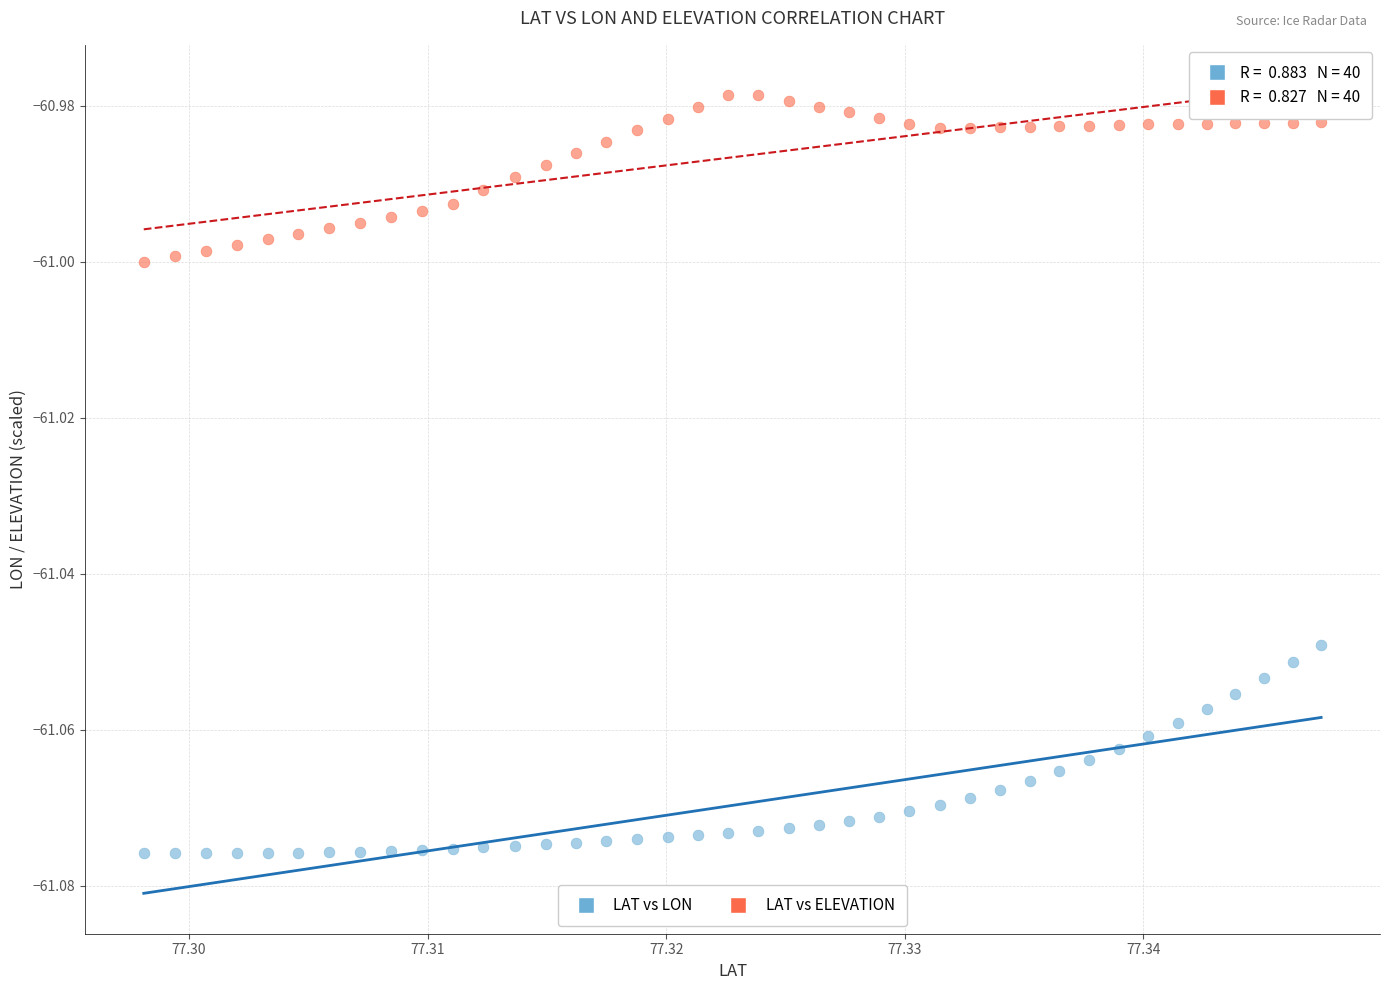

Count the number of points in this scatter plot.

80